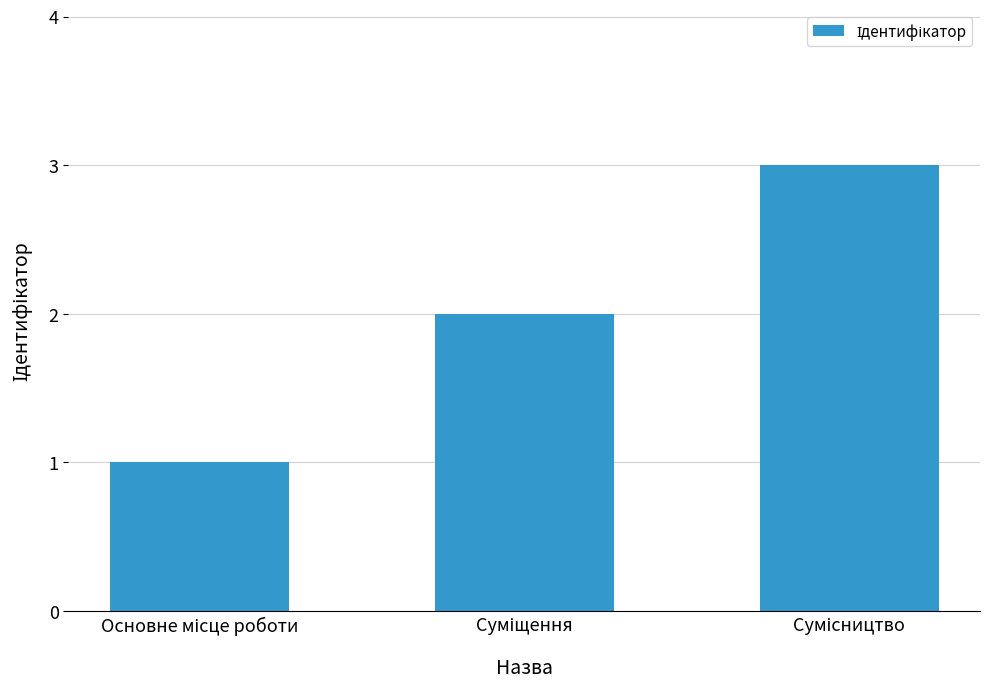

What is the maximum value shown in the chart?

3